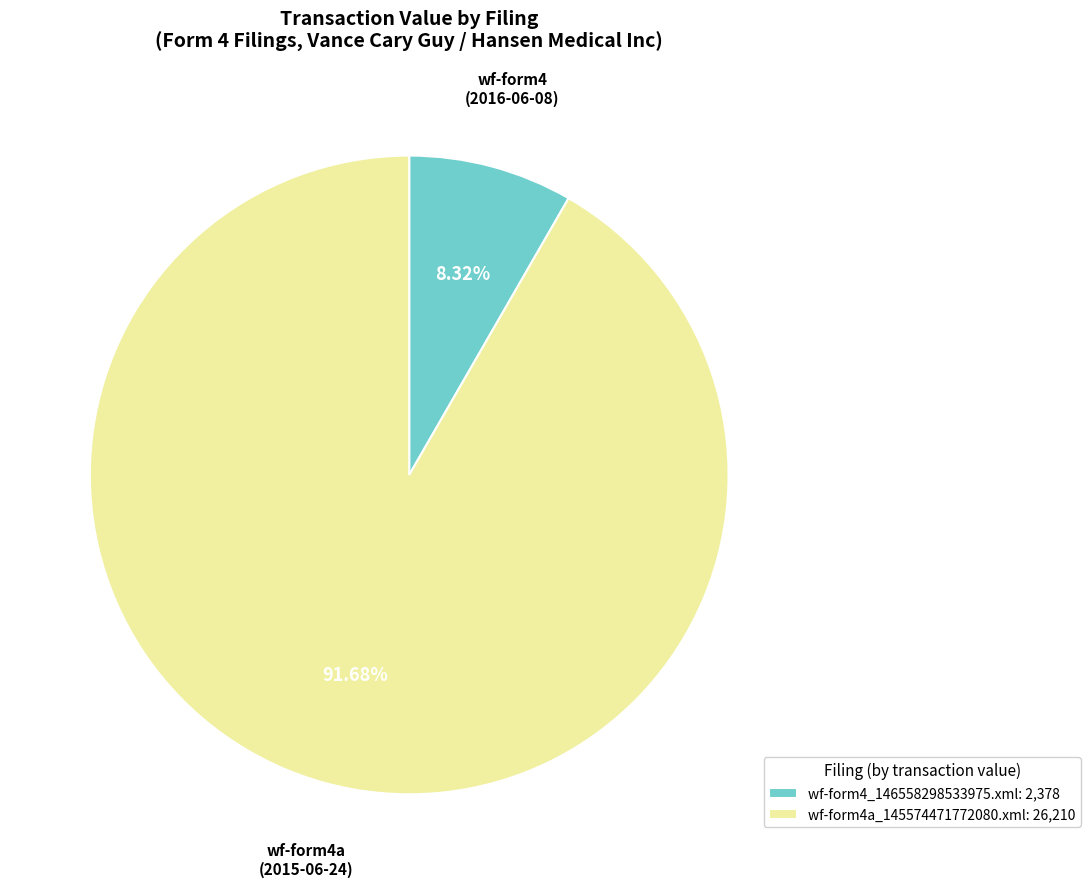

How many segments does this pie chart have?

2